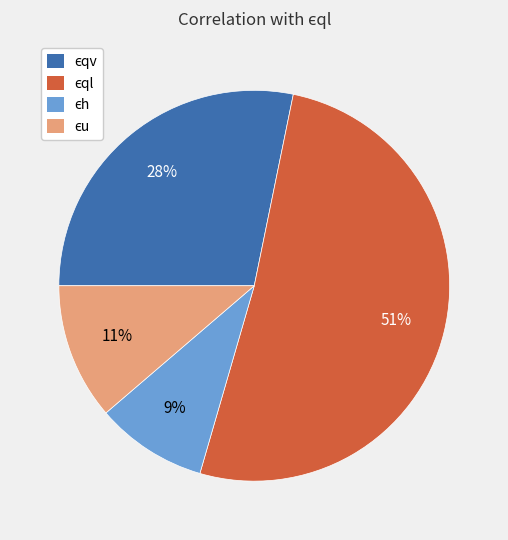

Does any single category account for the majority?

Yes